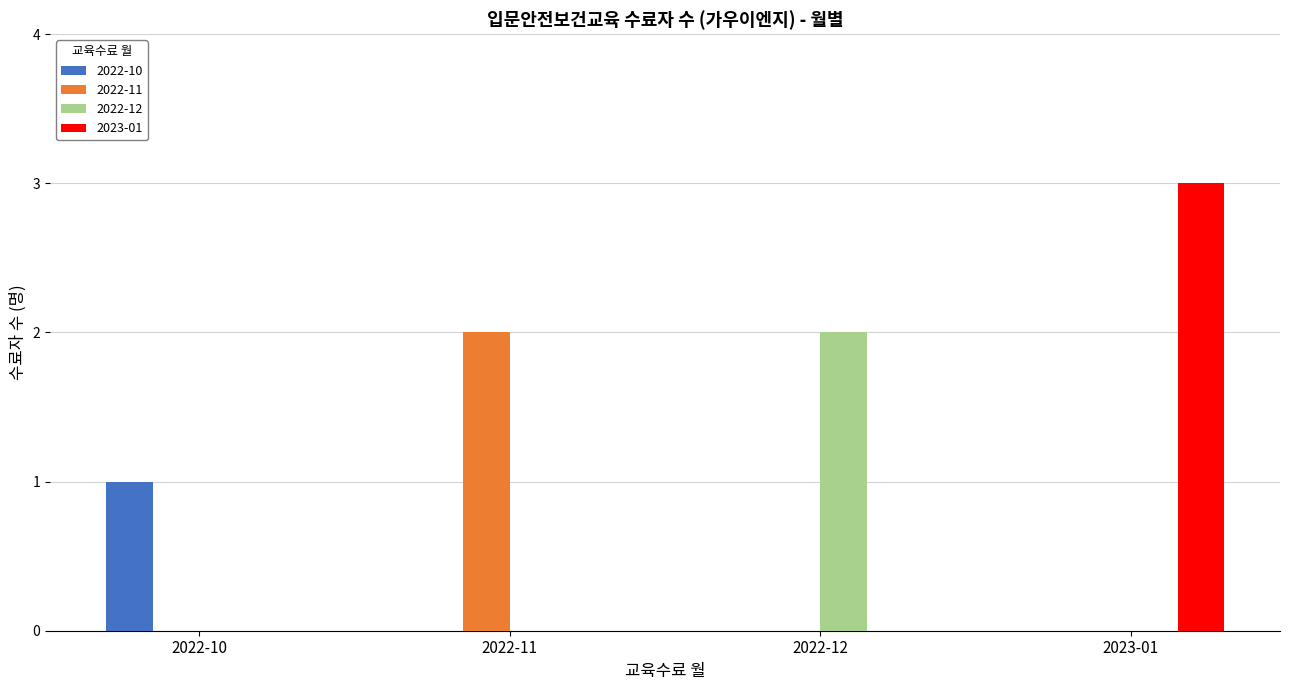

At which category is the sum across all series the highest?

2023-01